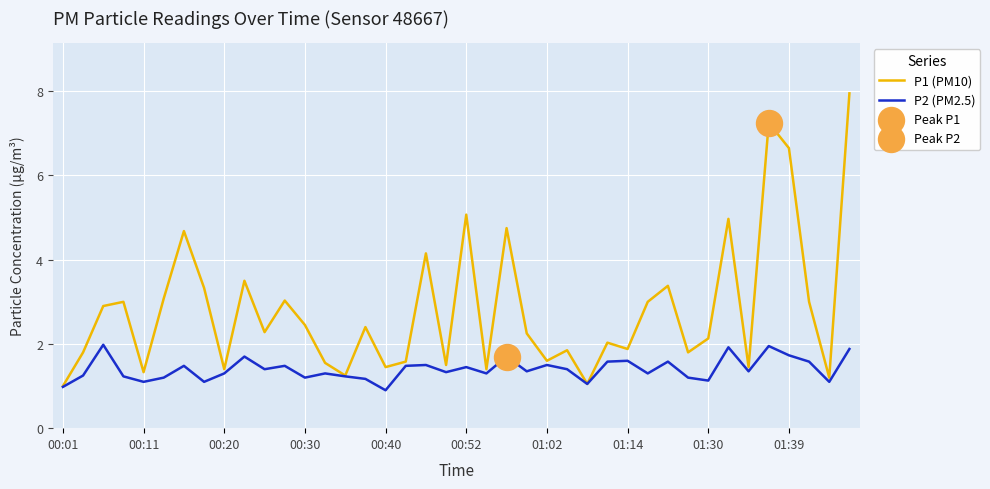

Which series has the largest range (max minus min)?

P1 (PM10)